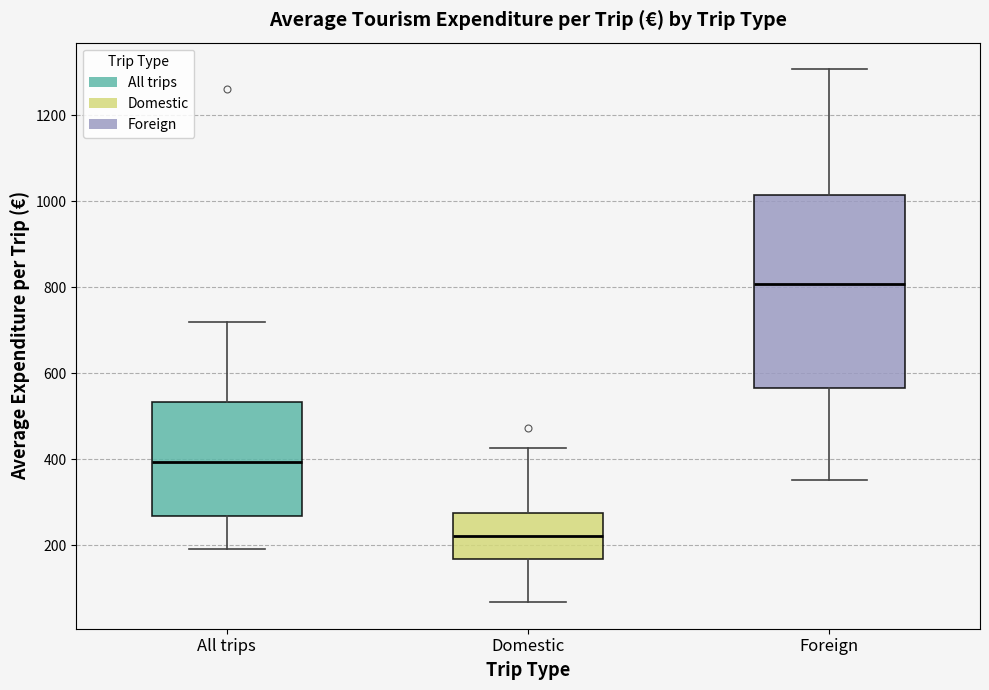

Reading left to right, read every box against the y-axis: the position of its median line, the range the box covers, and the ends of its whiskers. The values are not printed on the chart, so give them approximately, as read against the axis.

All trips: median 400, box 260 to 540, whiskers 200 to 720
Domestic: median 220, box 160 to 280, whiskers 60 to 420
Foreign: median 800, box 560 to 1020, whiskers 360 to 1300